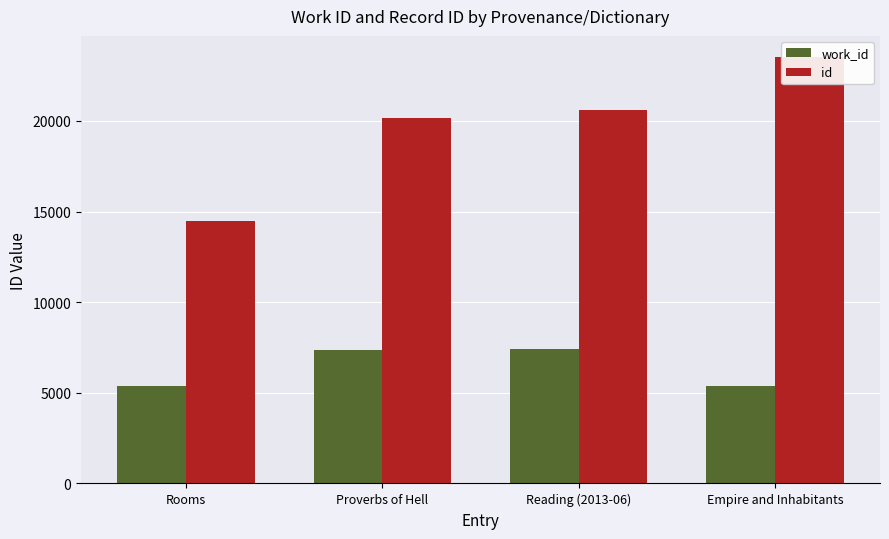

What is the total value across all series at Empire and Inhabitants?

28922